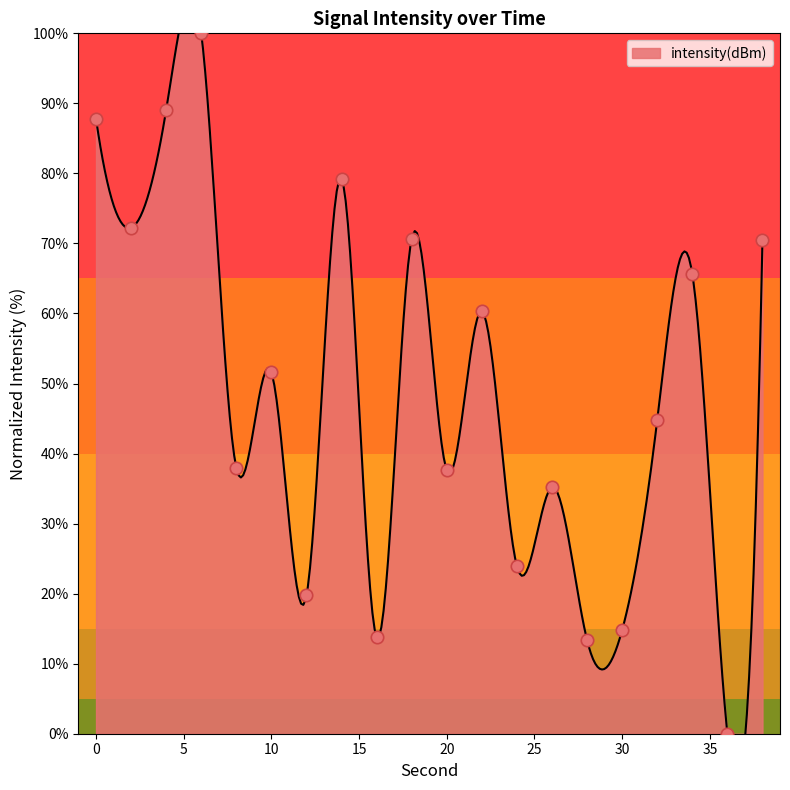

Which has a higher value, 24 or 8?

8